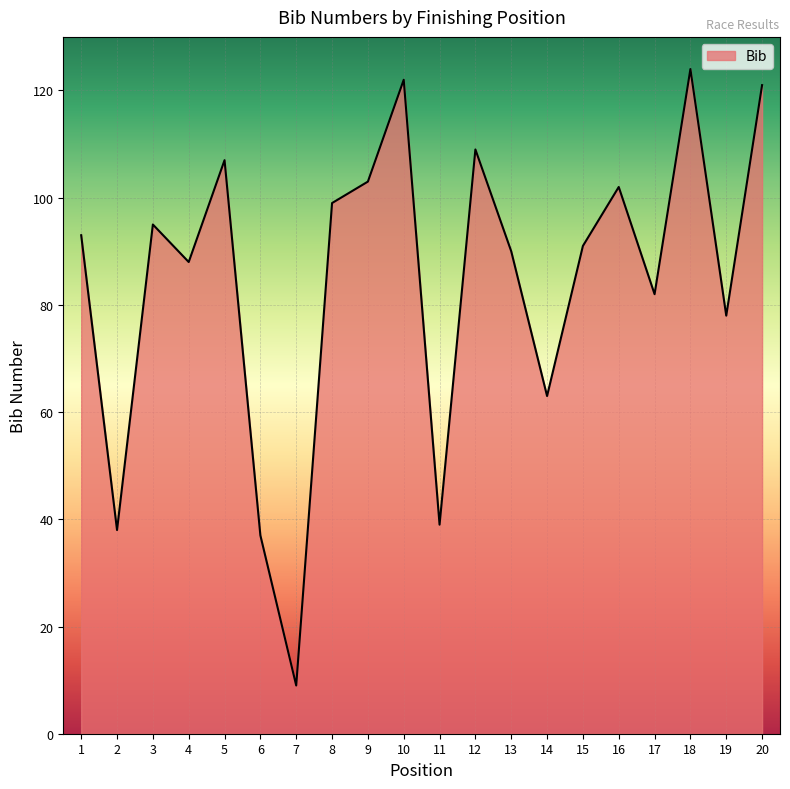

What value does the data have at 11, to the nearest 5?

40